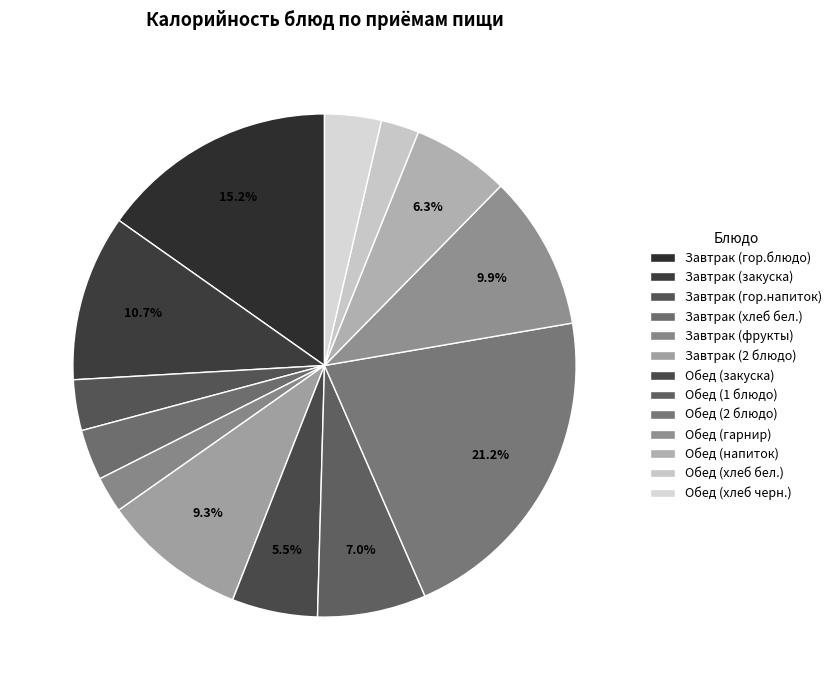

The Завтрак (закуска) slice represents 11% of the pie. True or false?

True